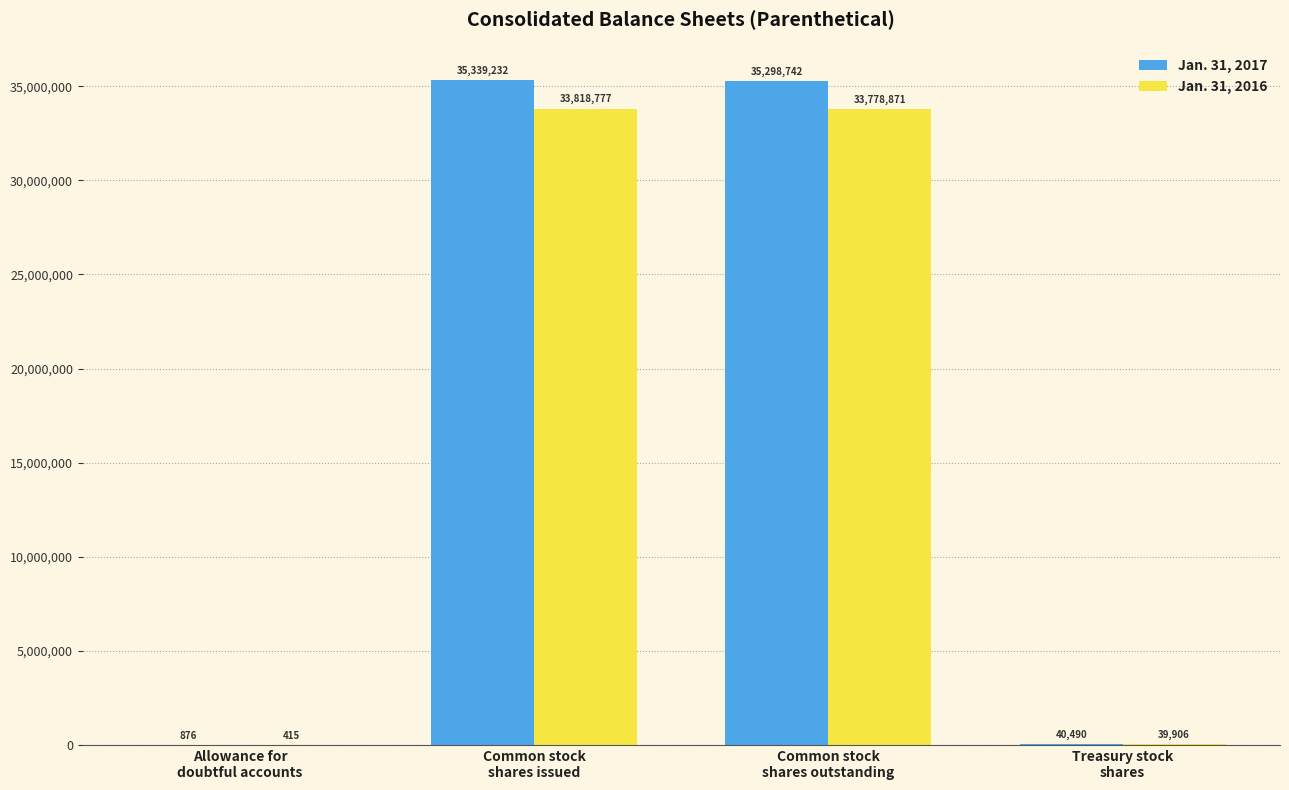

Does the chart contain stacked bars?

No